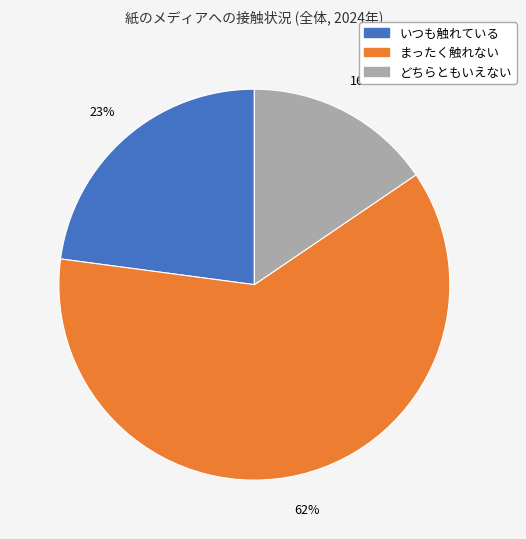

Rank the categories by value from highest to lowest.

まったく触れない, いつも触れている, どちらともいえない